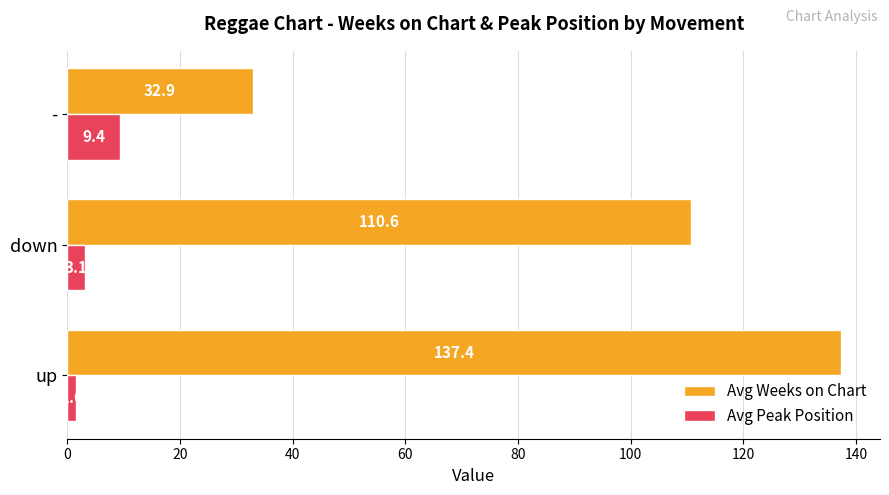

Where is Avg Weeks on Chart nearest to the value 85?

down